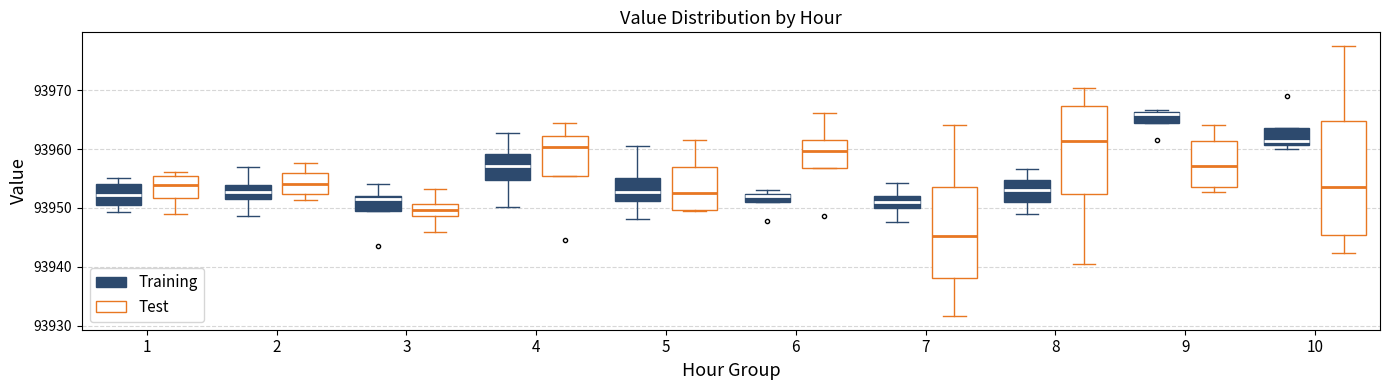

Which box has the lowest median line?

7 (Test)